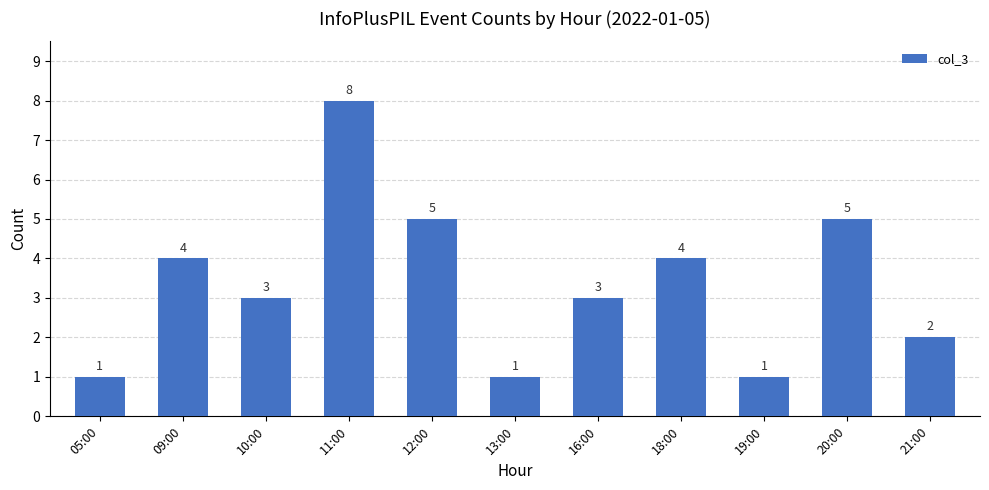

Are the bars horizontal?

No